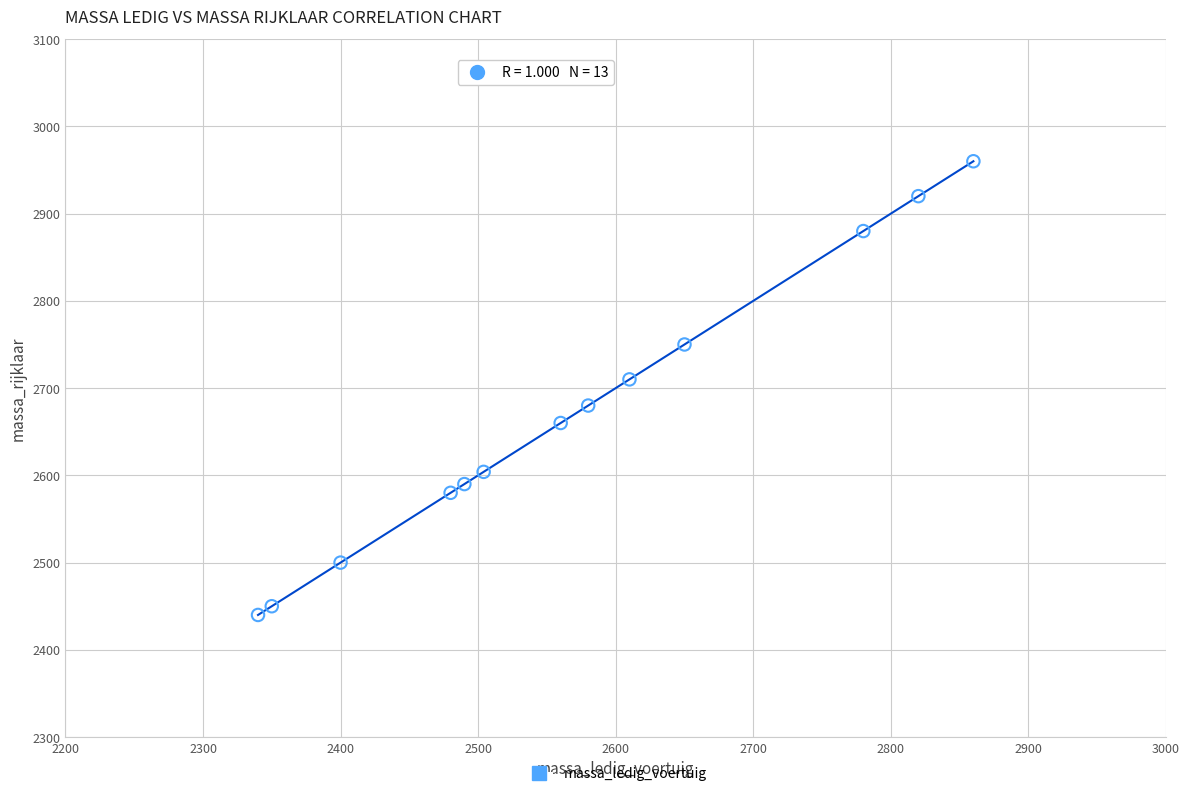

What Y value in the scatter plot is closest to 2700?

2710